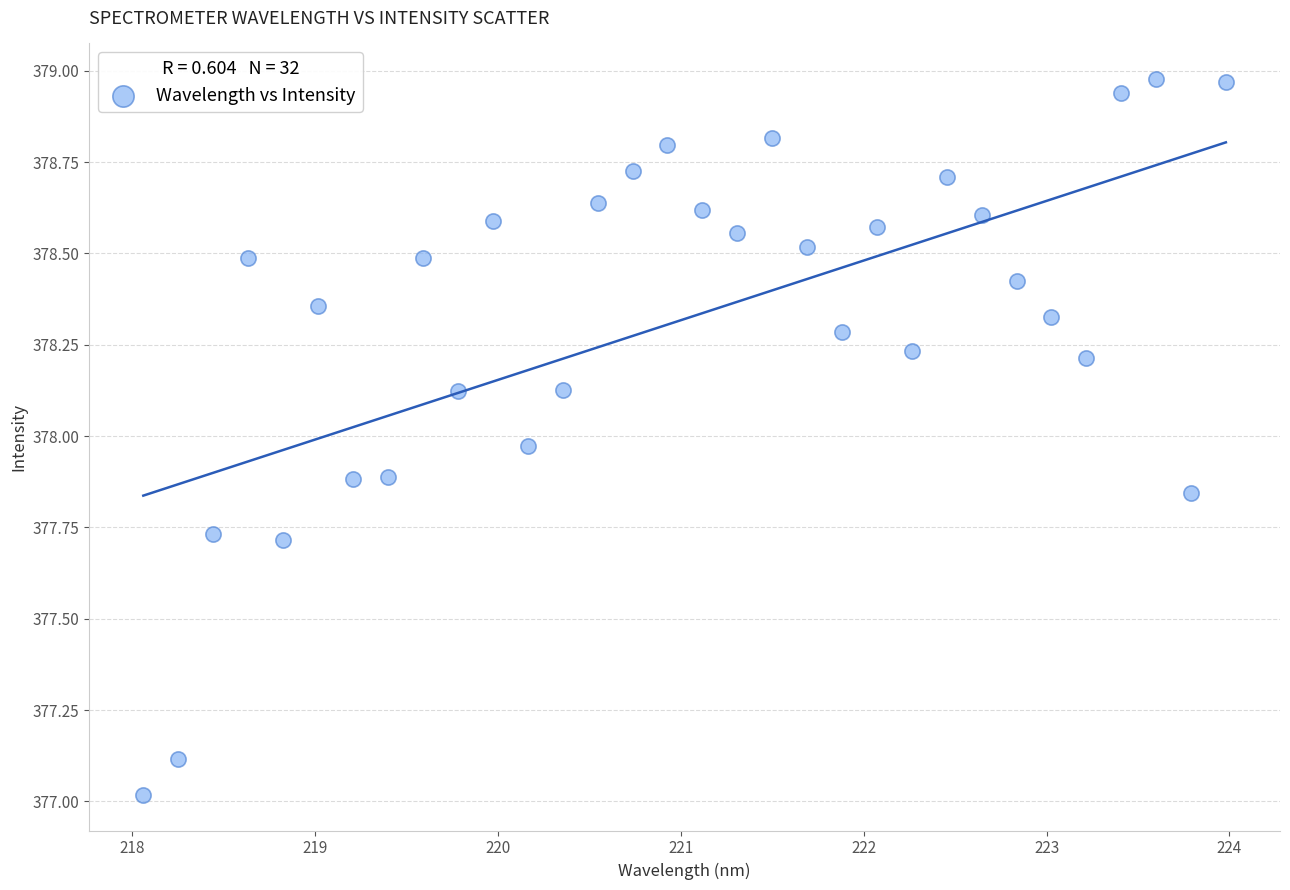

What is the range of X values (max minus min)?

5.9